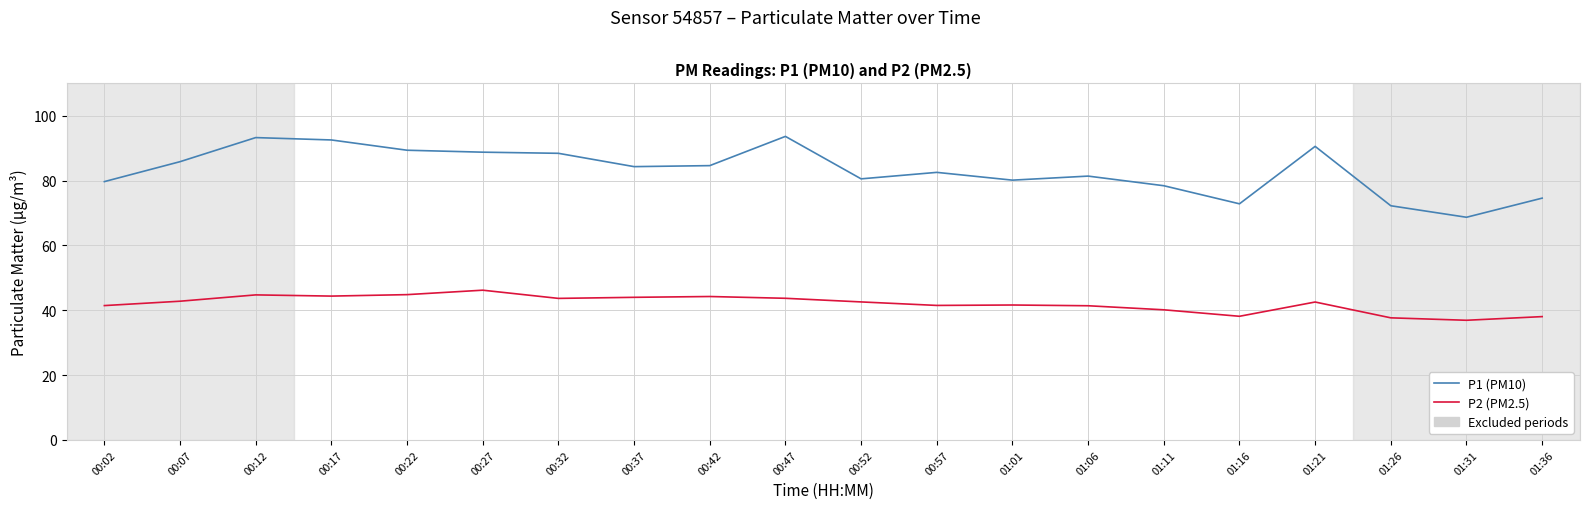

The value of P2 (PM2.5) at 00:57 is 18.8. True or false?

False